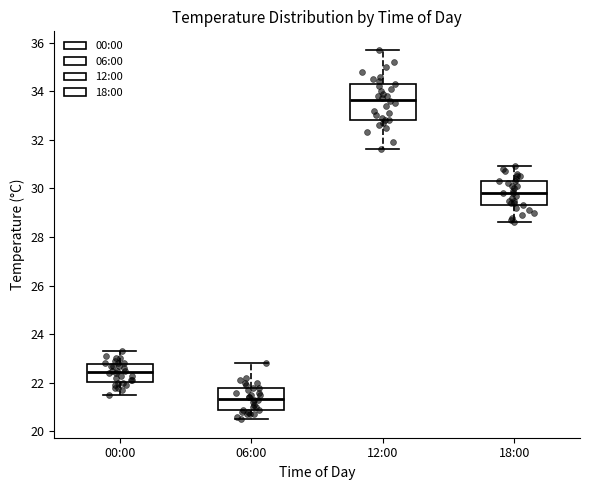

Where does the upper whisker of the box for 18:00 end on the y-axis? The values are not printed on the chart, so give them approximately, as read against the axis.

31.0